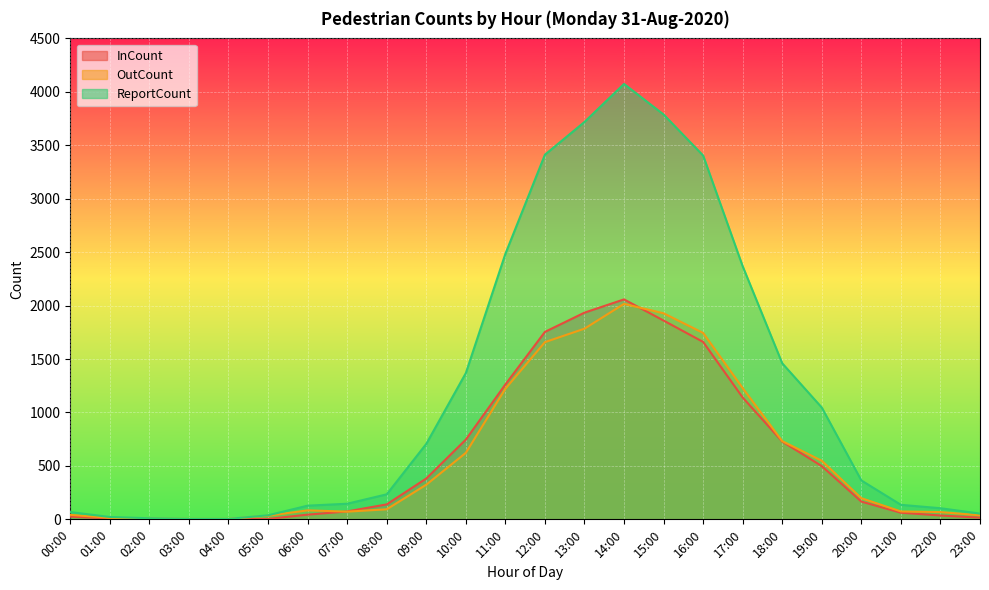

True or false: ReportCount and OutCount intersect in this chart.

False